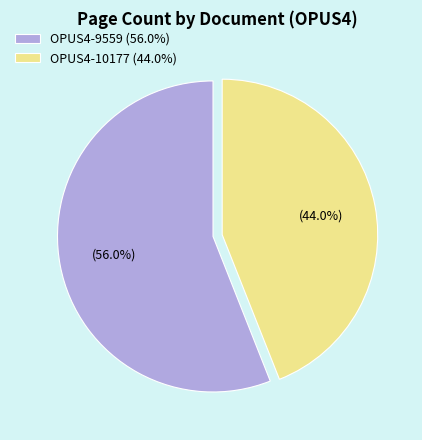

Which category has the biggest portion of the pie?

OPUS4-9559